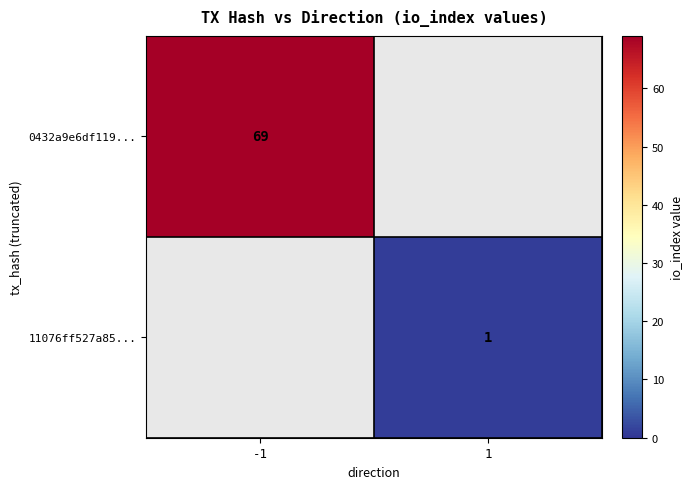

What is the maximum value shown in the chart?

69.0